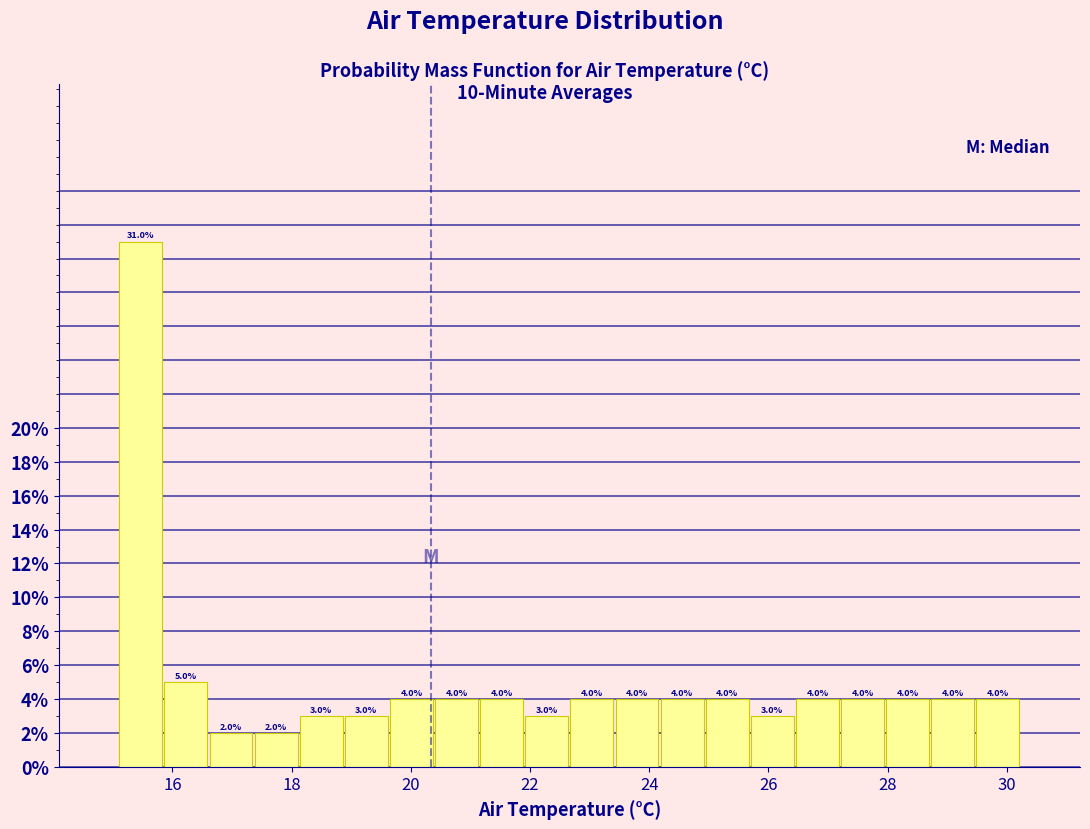

Around what value on the x-axis is the tallest bar? Give the approximate position of its centre, as read against the axis.

15.4